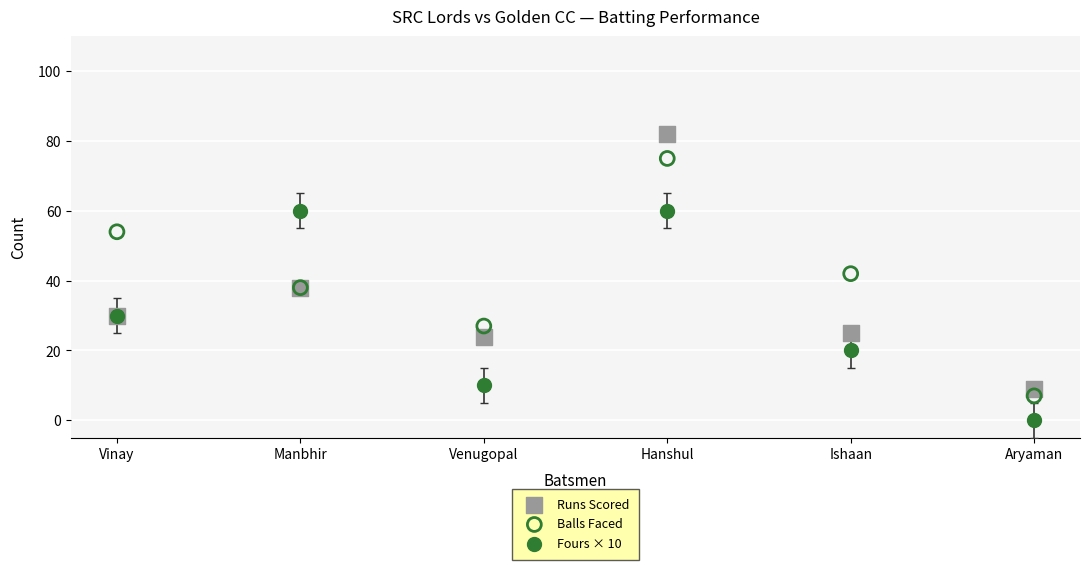

Which series contains the lowest Y value?

Fours × 10